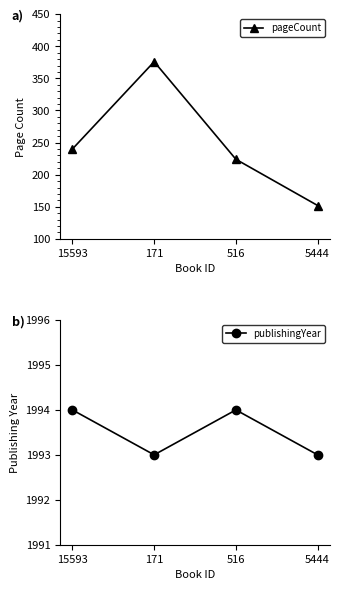

Is the value of publishingYear at 516 greater than the value of pageCount at 171?

Yes